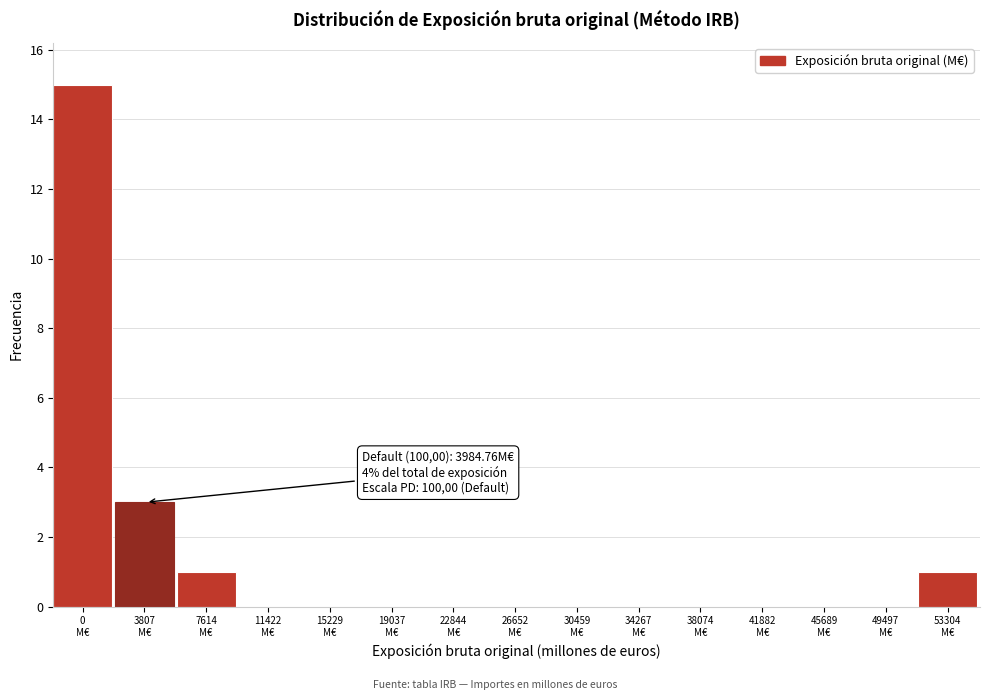

What is the maximum value shown in the chart?

15